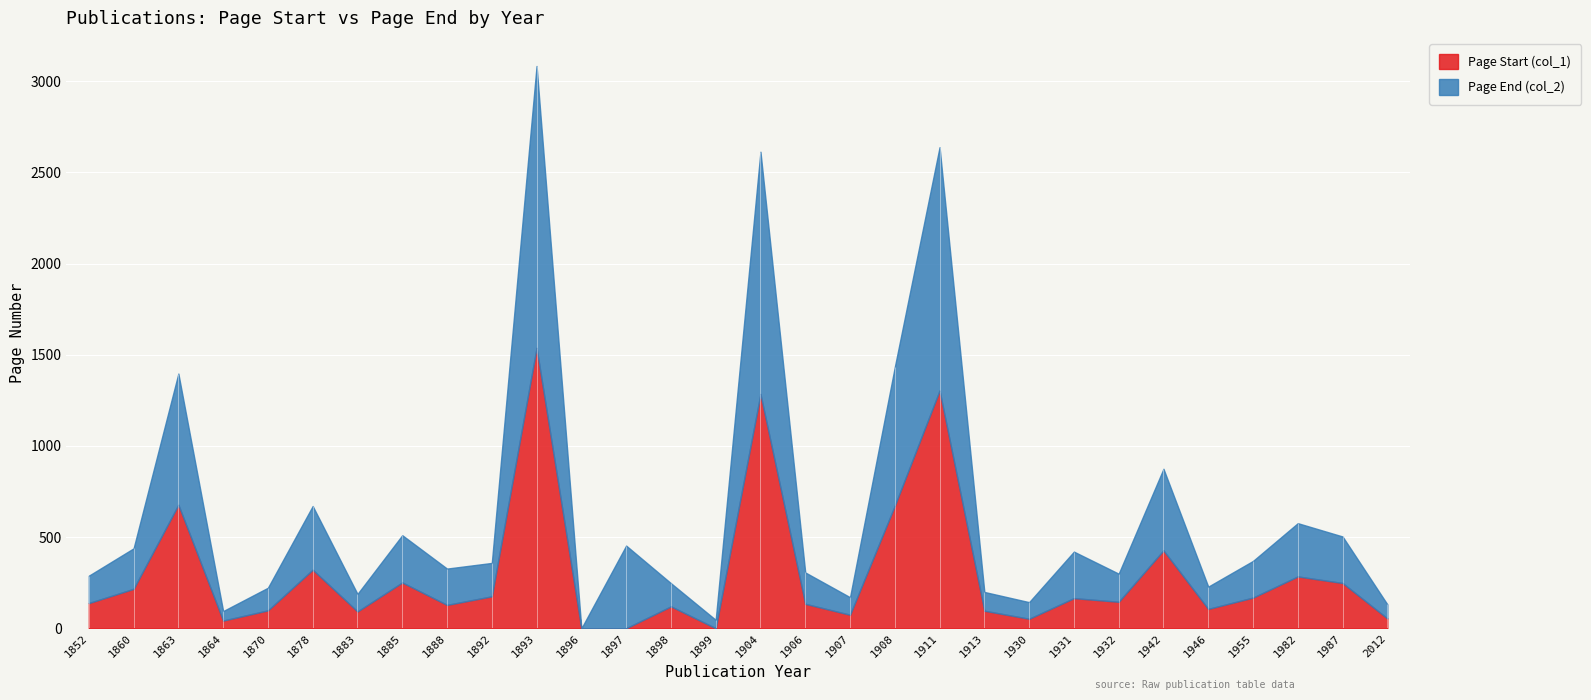

Is it true that Page Start (col_1) equals 225 at 1908?

False